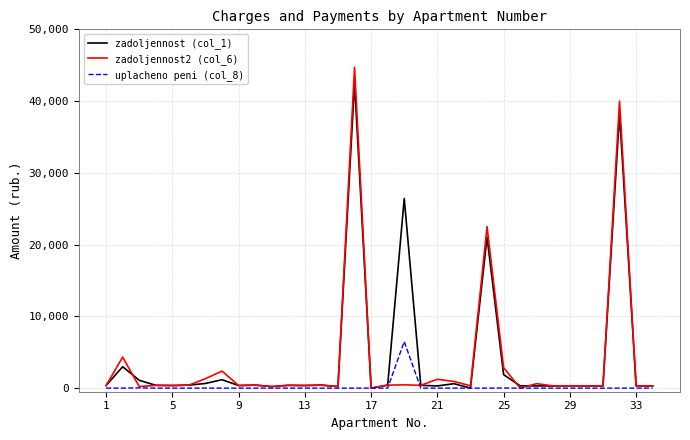

Which series has the largest range (max minus min)?

zadoljennost2 (col_6)